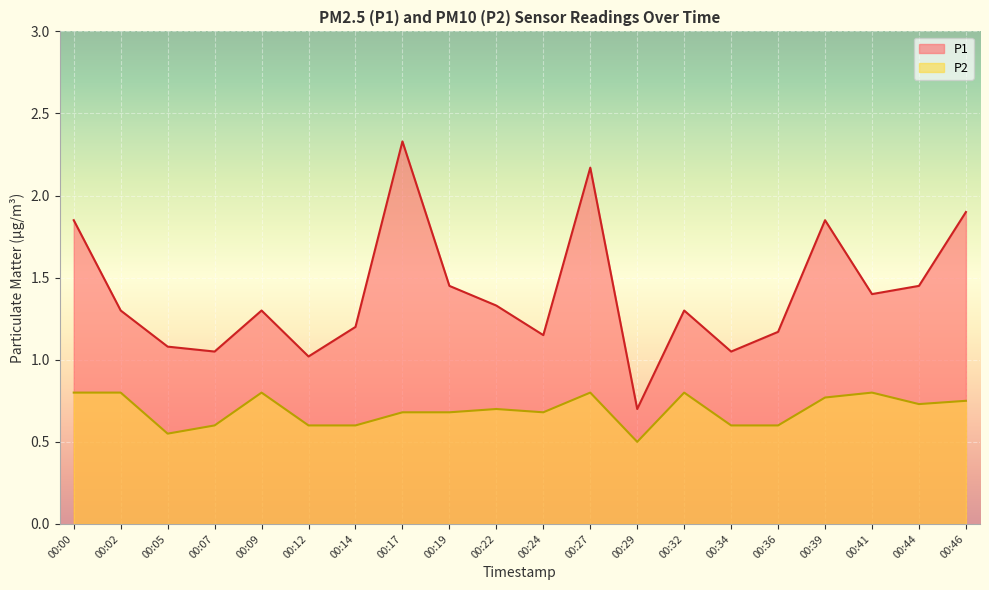

What is the difference between the maximum and second lowest values in the P1 series?

1.3